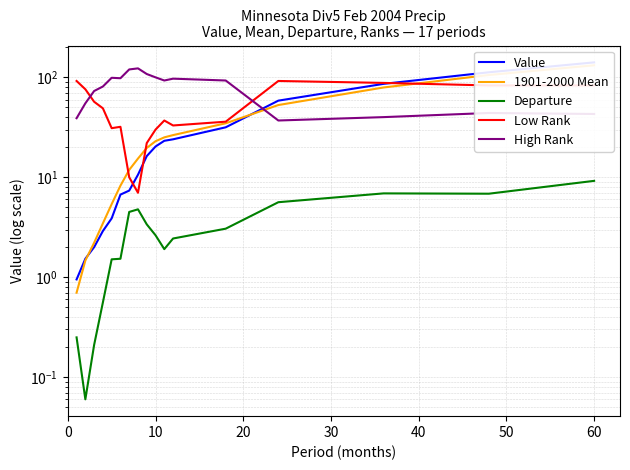

After their last crossing, which series has the higher values: Low Rank or Value?

Value